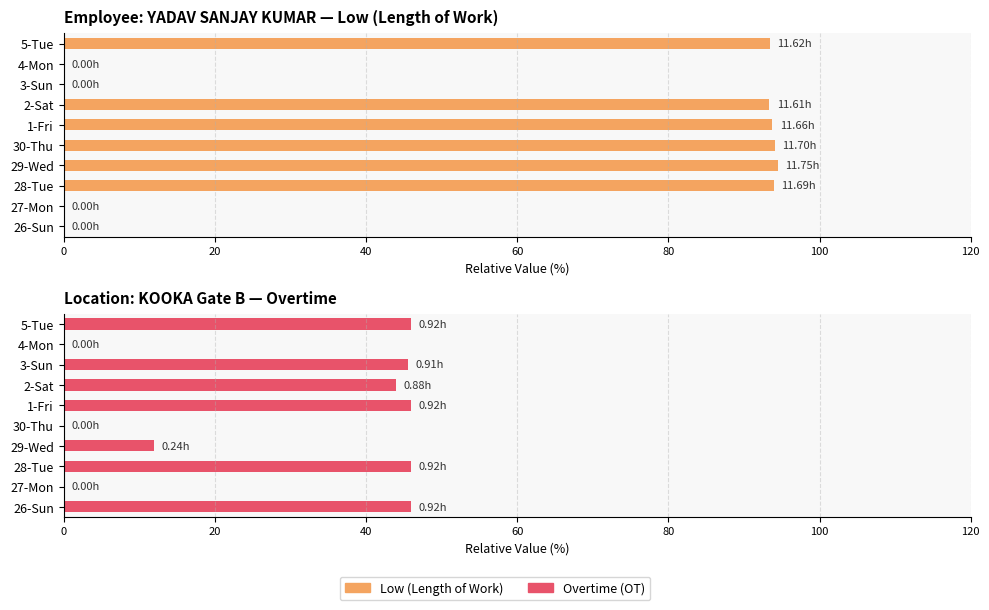

How many values in Low (hours deviation) are above zero?

6